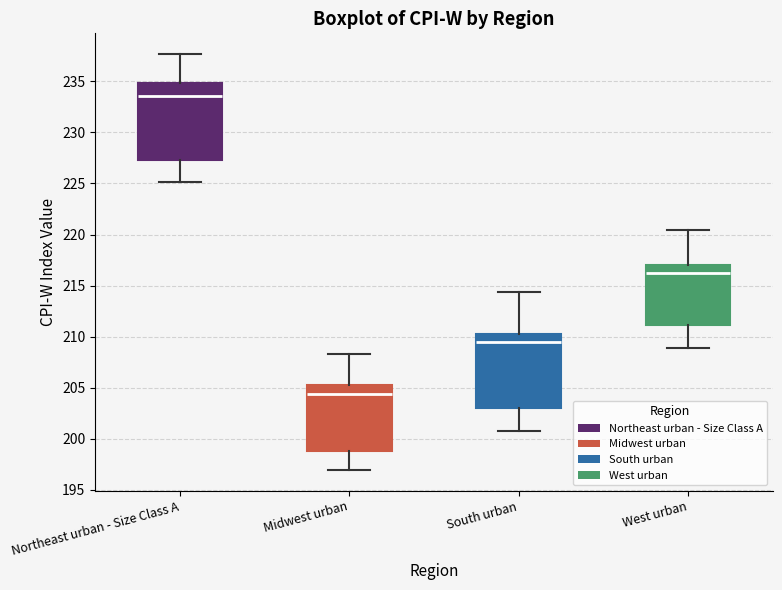

Reading left to right, transcribe this box plot: for each box, give where its median line is, the range the box spans, and where its two whiskers end, as read against the y-axis. The values are not printed on the chart, so give them approximately, as read against the axis.

Northeast urban - Size Class A: median 233.5, box 227.5 to 235.0, whiskers 225.0 to 237.5
Midwest urban: median 204.5, box 199.0 to 205.0, whiskers 197.0 to 208.5
South urban: median 209.5, box 203.0 to 210.0, whiskers 200.5 to 214.5
West urban: median 216.0, box 211.0 to 217.0, whiskers 209.0 to 220.5